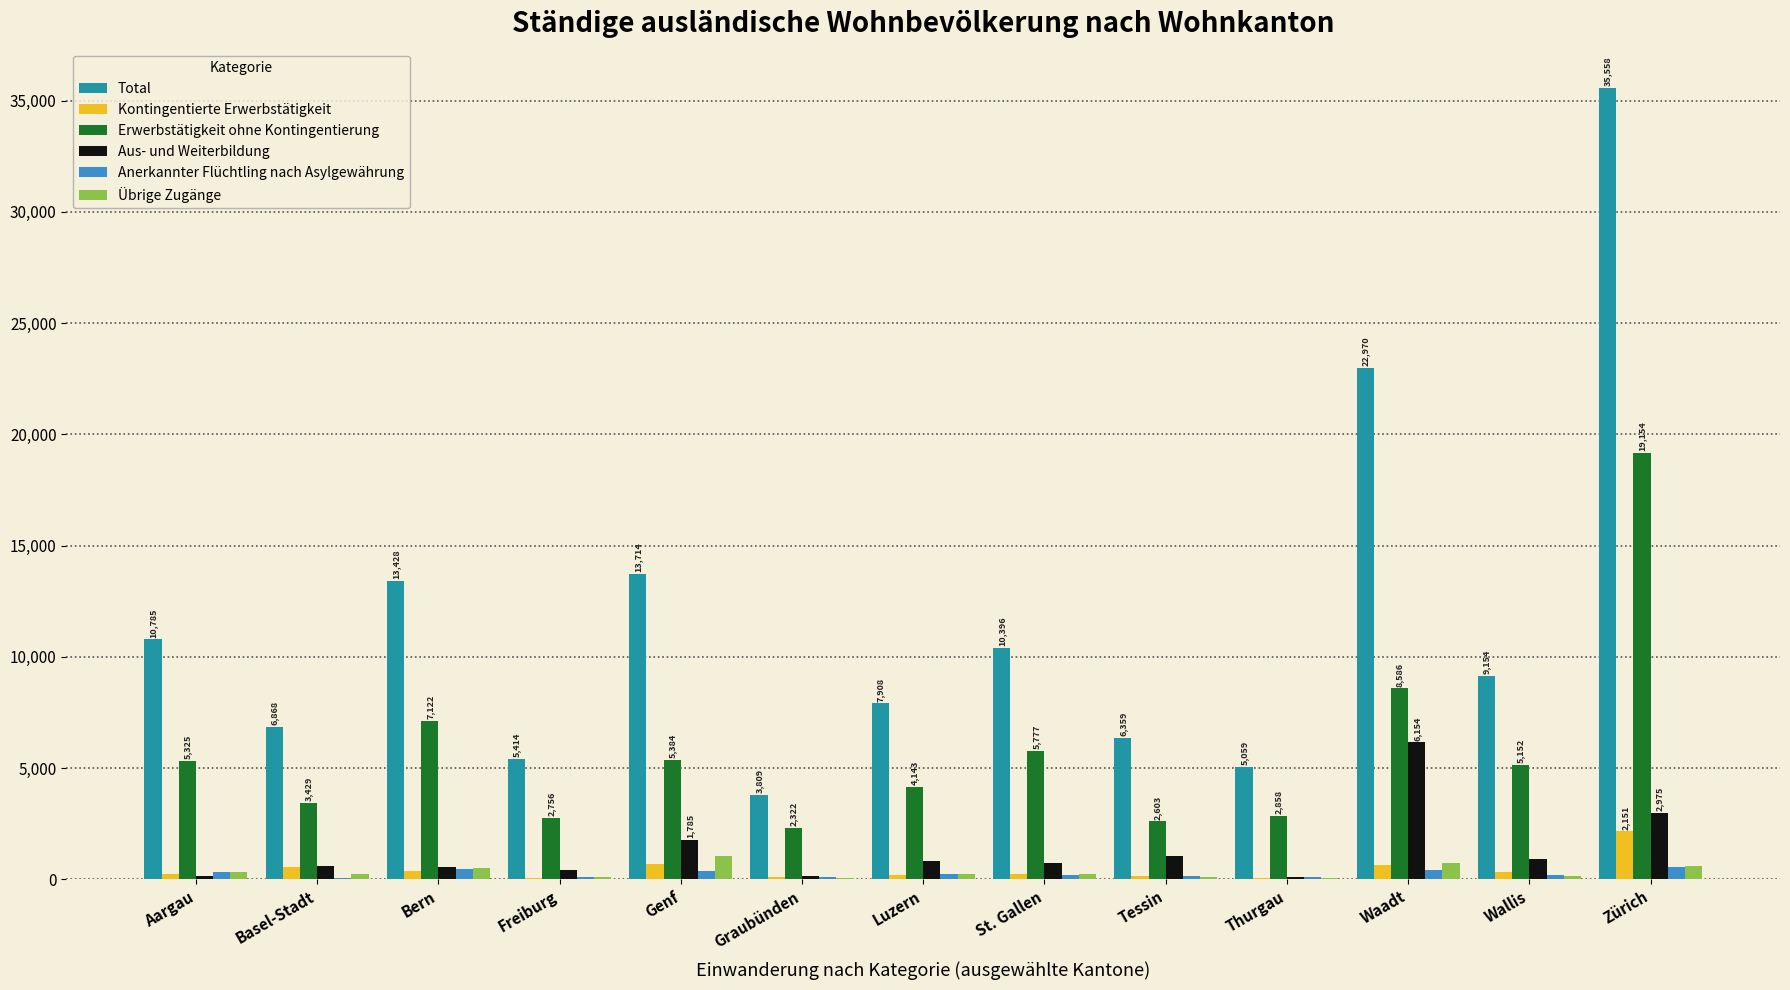

Are the bars horizontal?

No